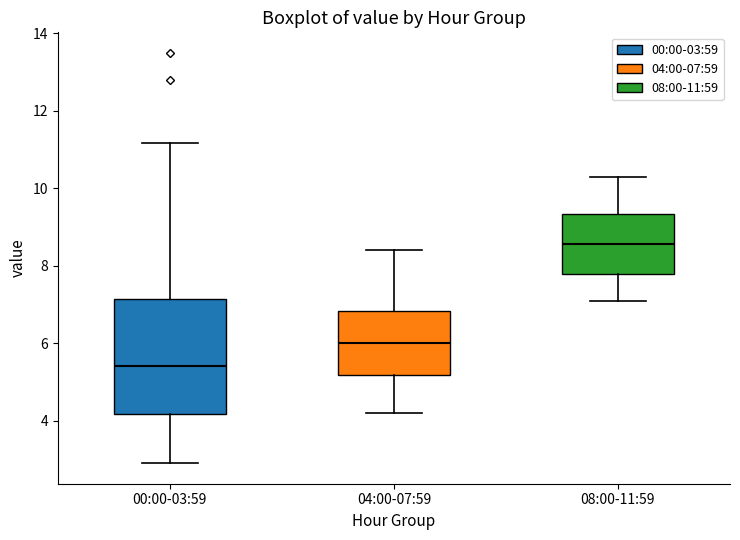

Which box's median line is the lowest?

00:00-03:59